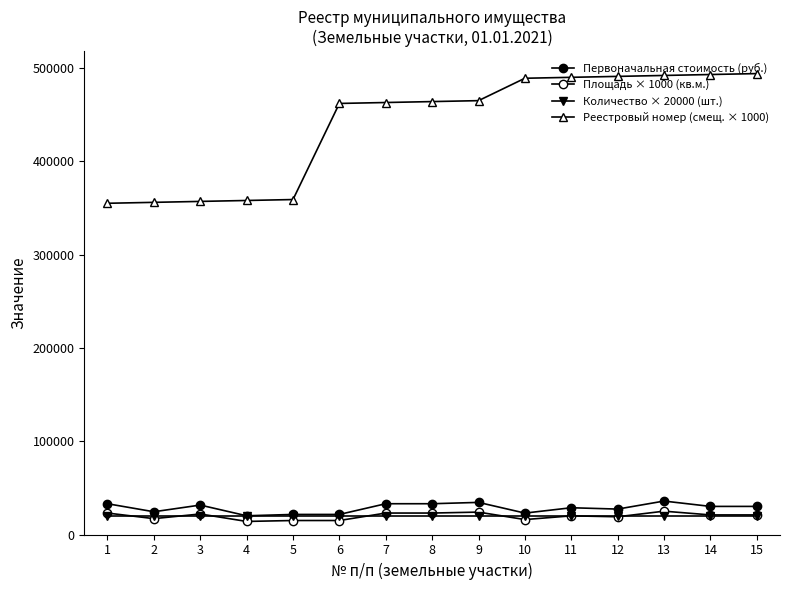

How many categories are shown in the chart?

15